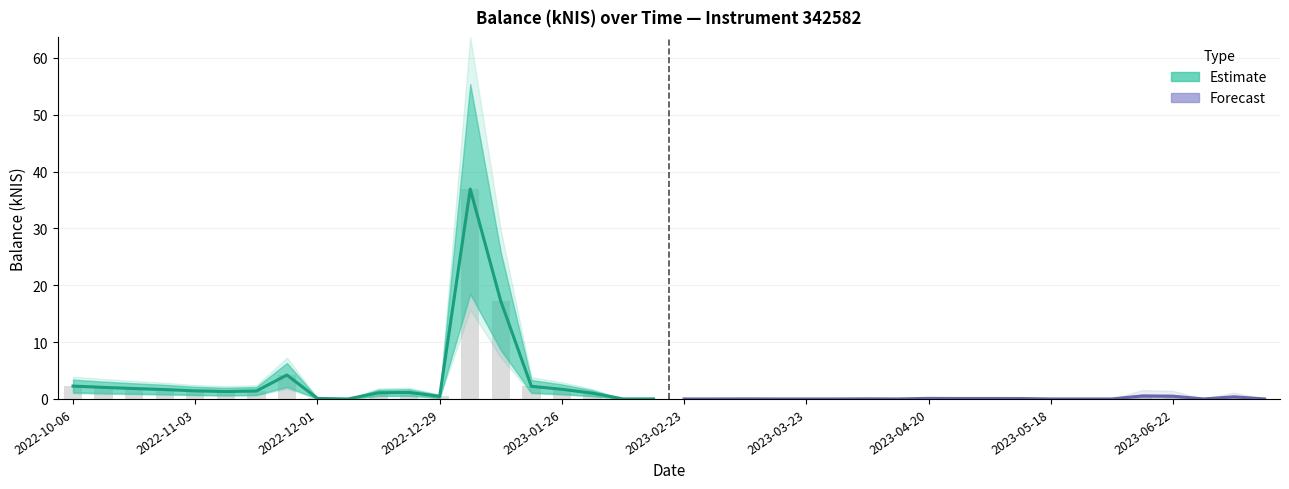

What is the maximum value shown in the chart?

36.9